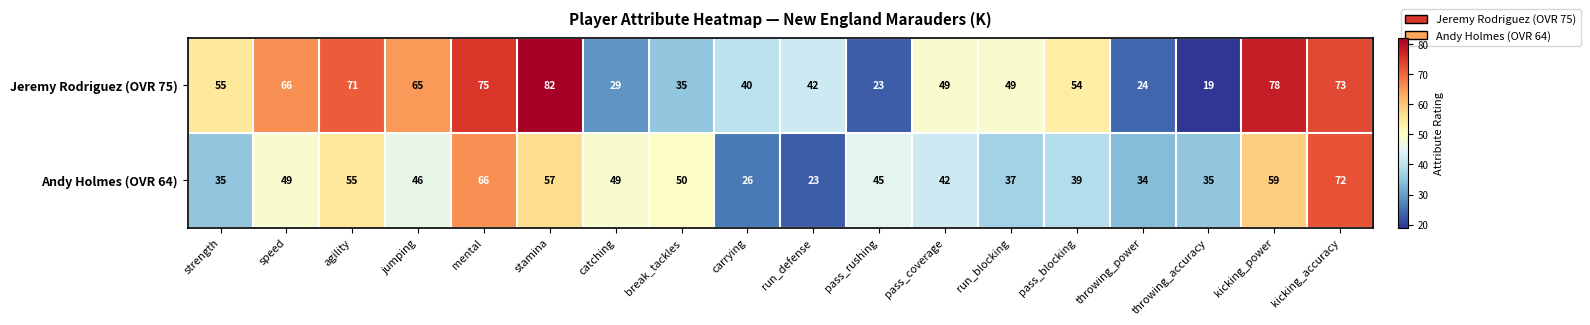

What is the average value of the Andy Holmes (OVR 64) series?

46